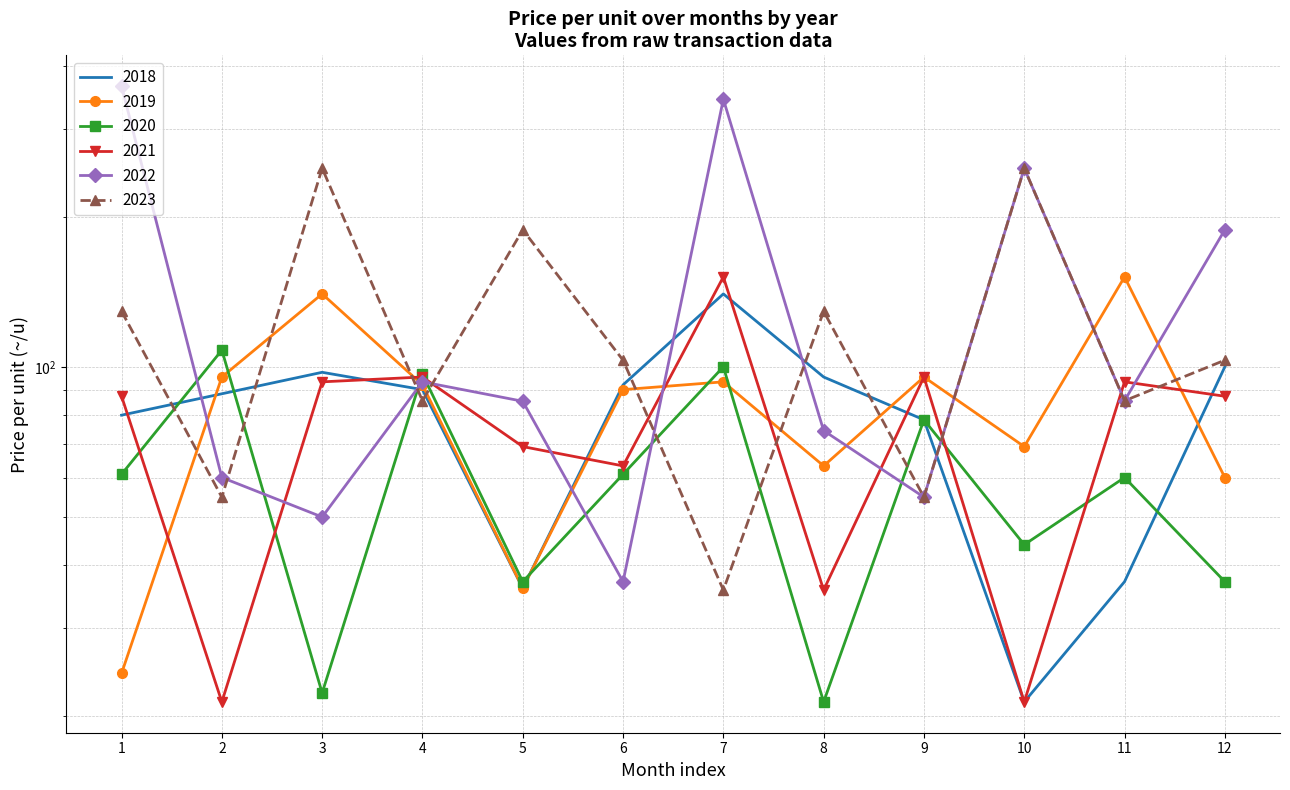

Which series ends up on top after the final intersection of 2022 and 2021?

2022